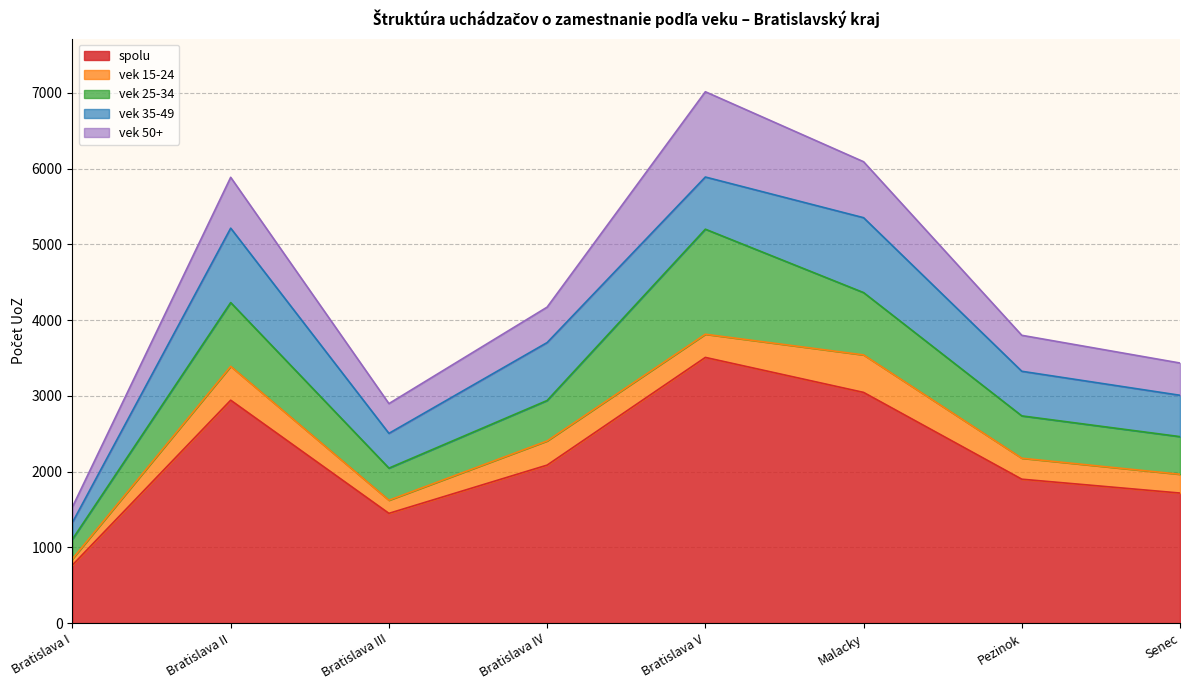

What is the average value of the spolu series?

2177